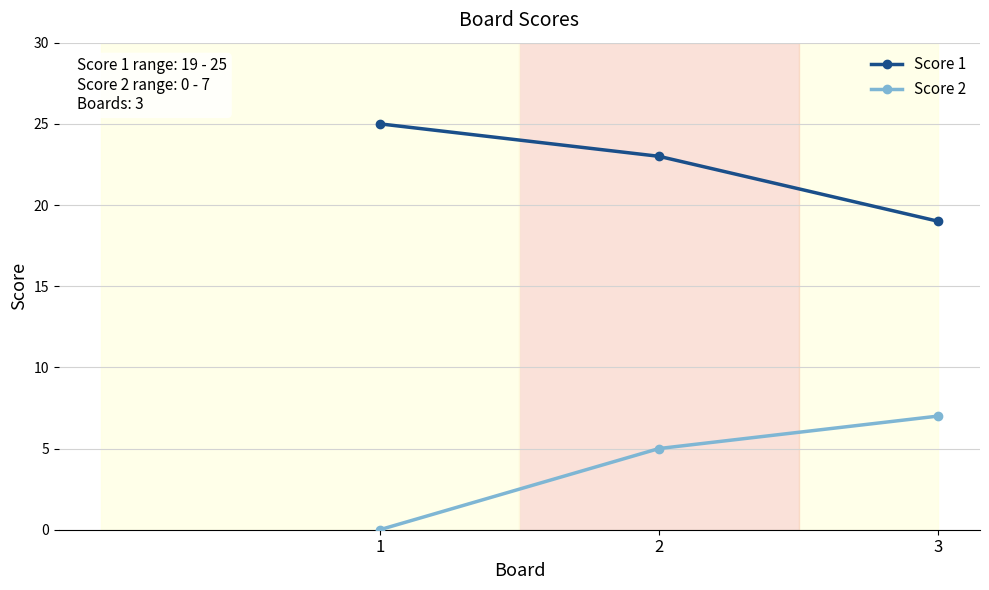

What is the value of the Score 2 point at the 2nd from the left?

5